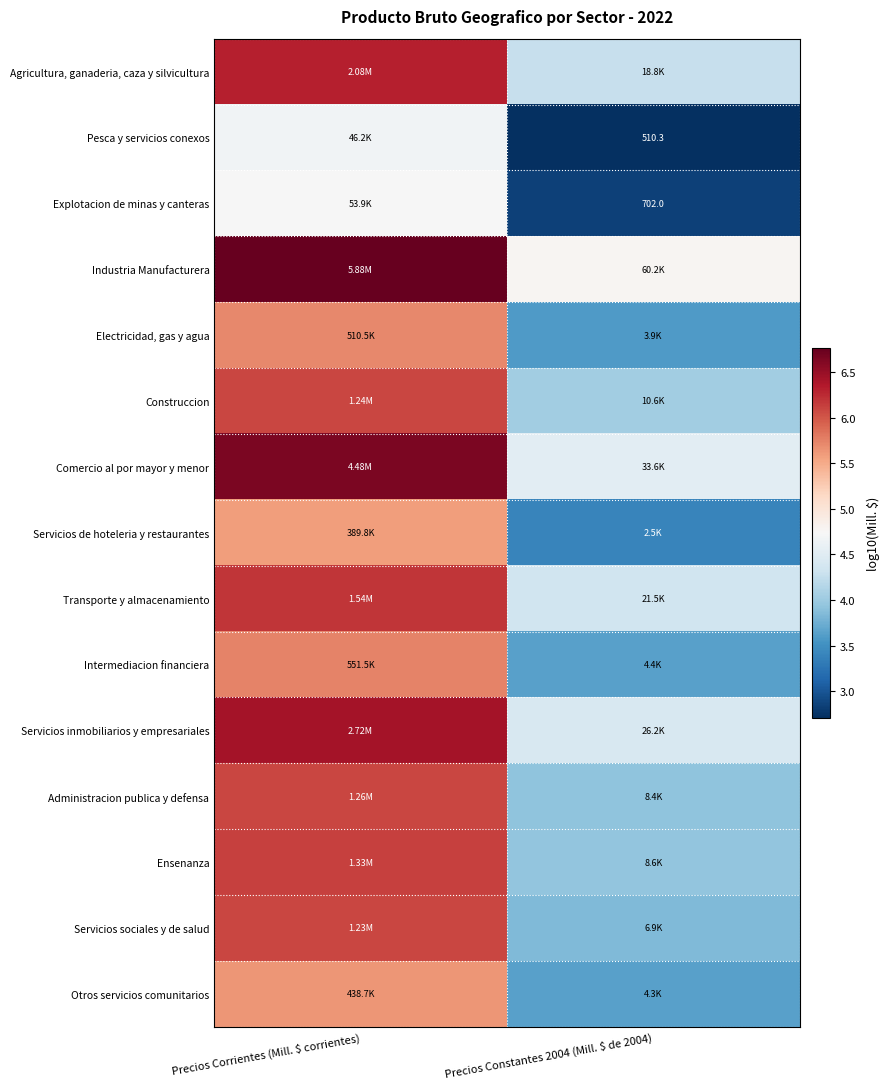

What is the sum of all Explotacion de minas y canteras values?

7.6